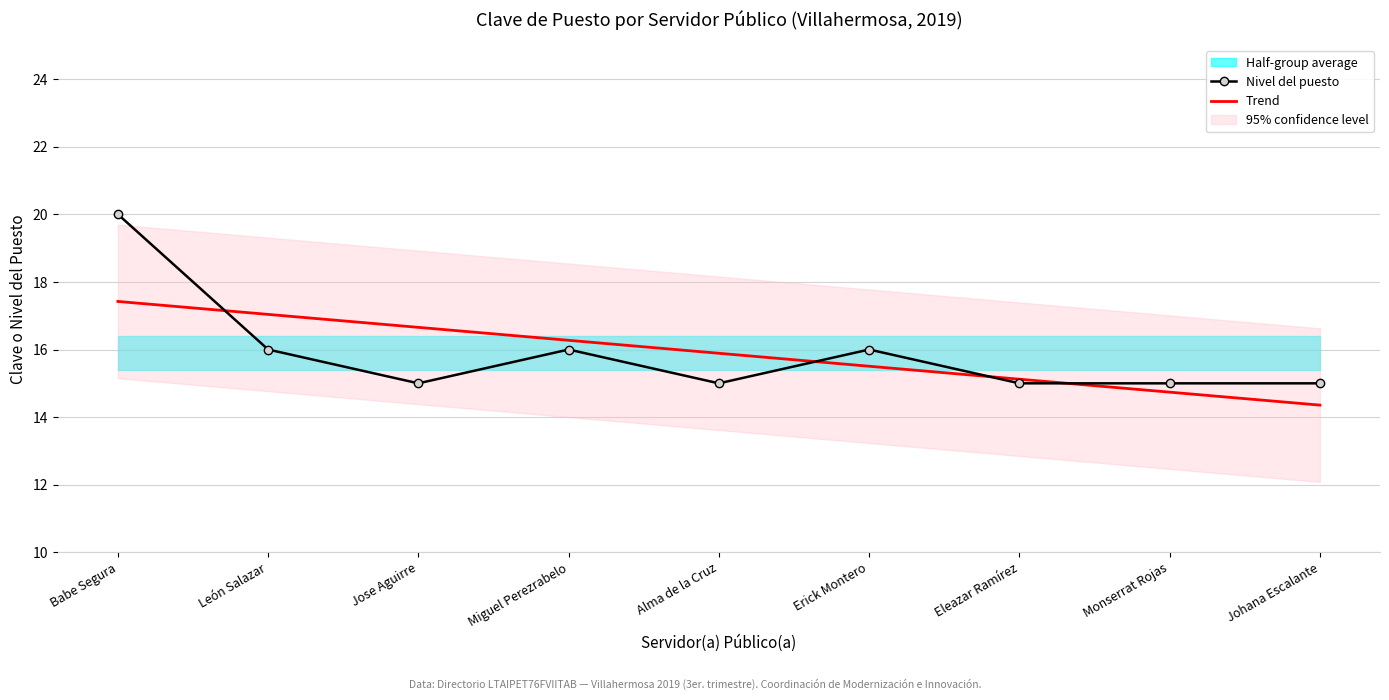

Between which two adjacent categories do Trend and Nivel del puesto first intersect?

Babe Segura and León Salazar